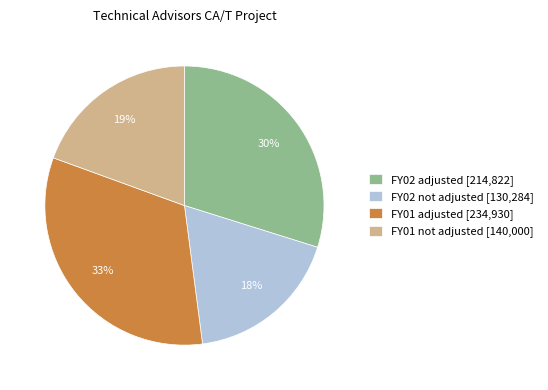

To the nearest percent, what is the average slice percentage?

25%